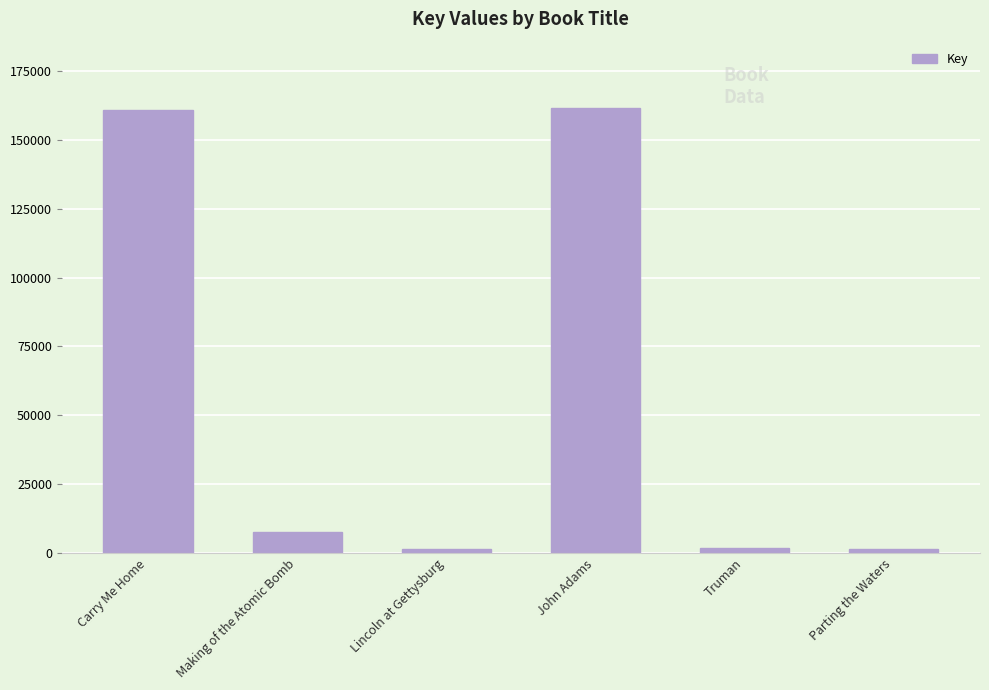

How many series are shown in this chart?

1